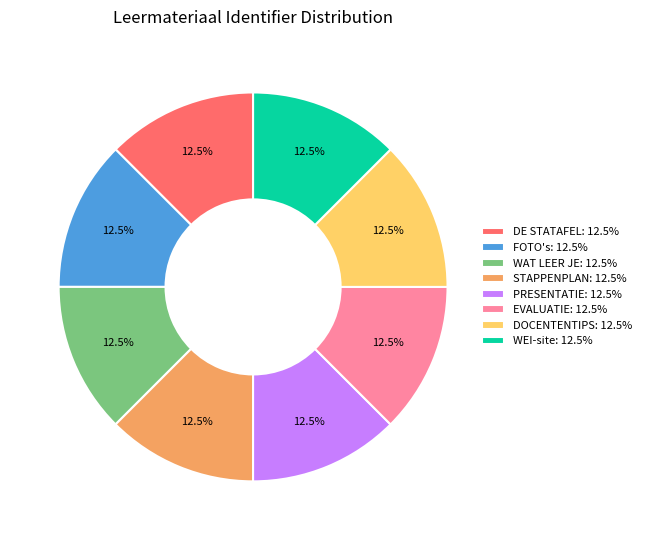

Is there a majority slice in this chart?

No